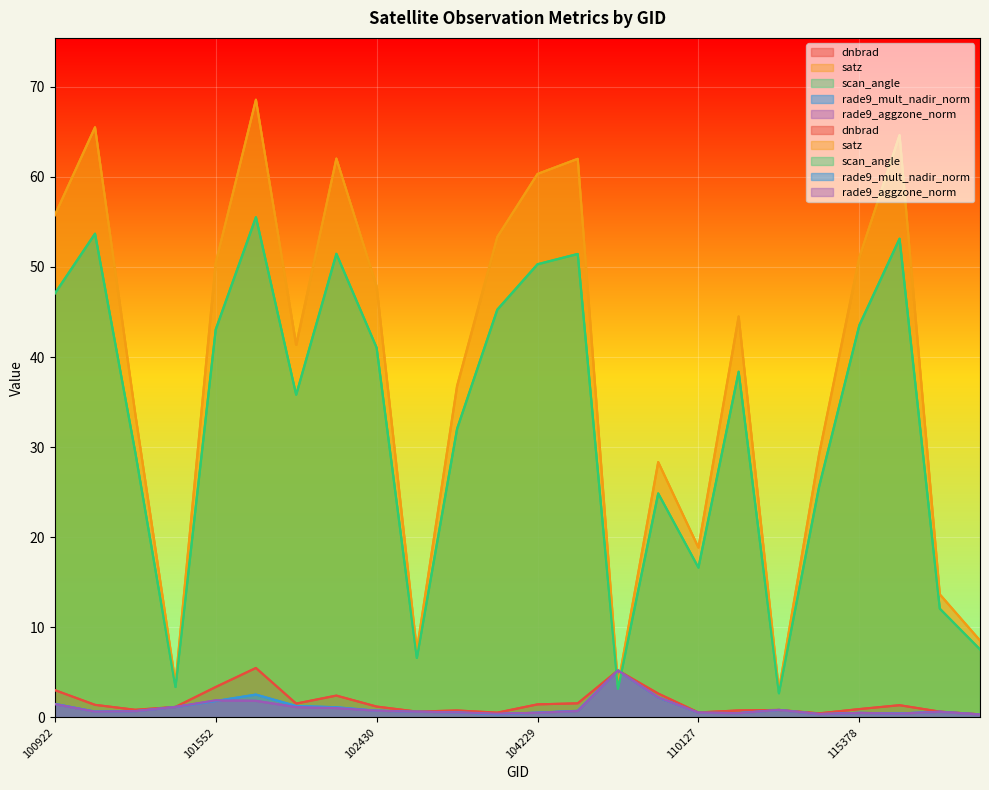

How many lines are shown in the chart?

5